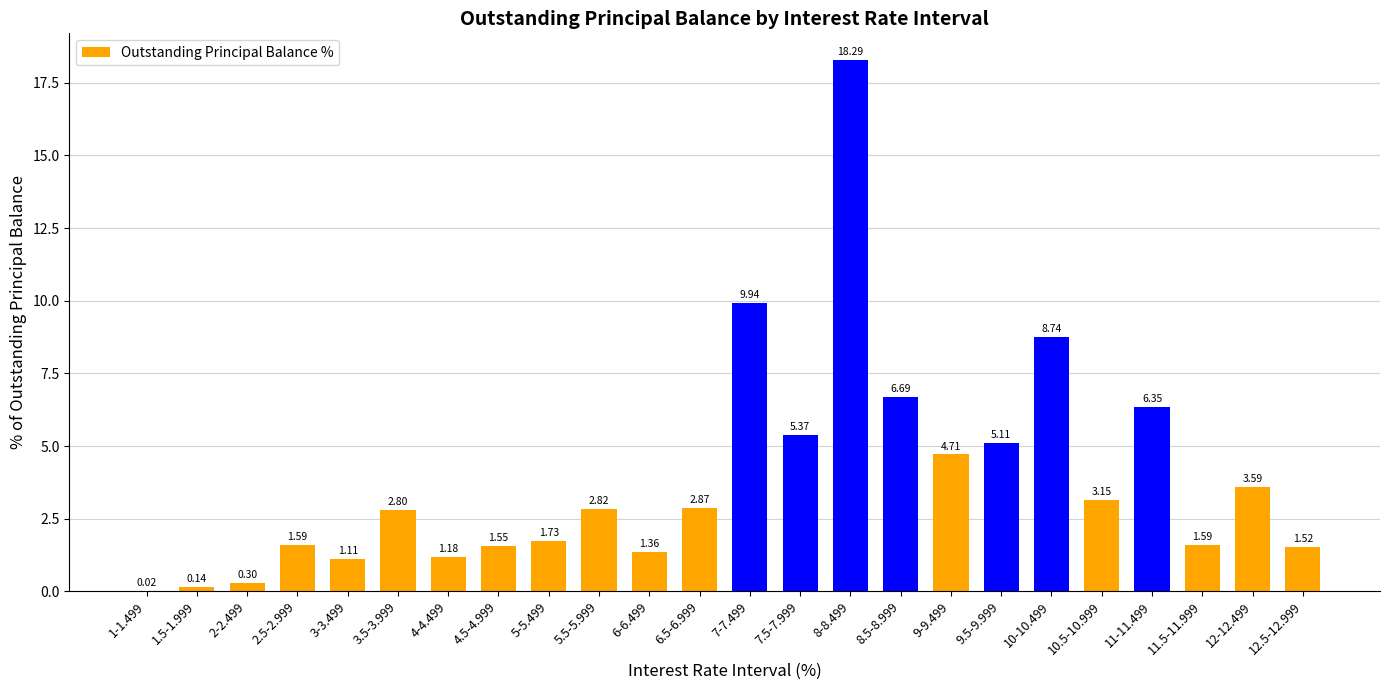

What is the change in value from 3-3.499 to 3.5-3.999?

+1.7